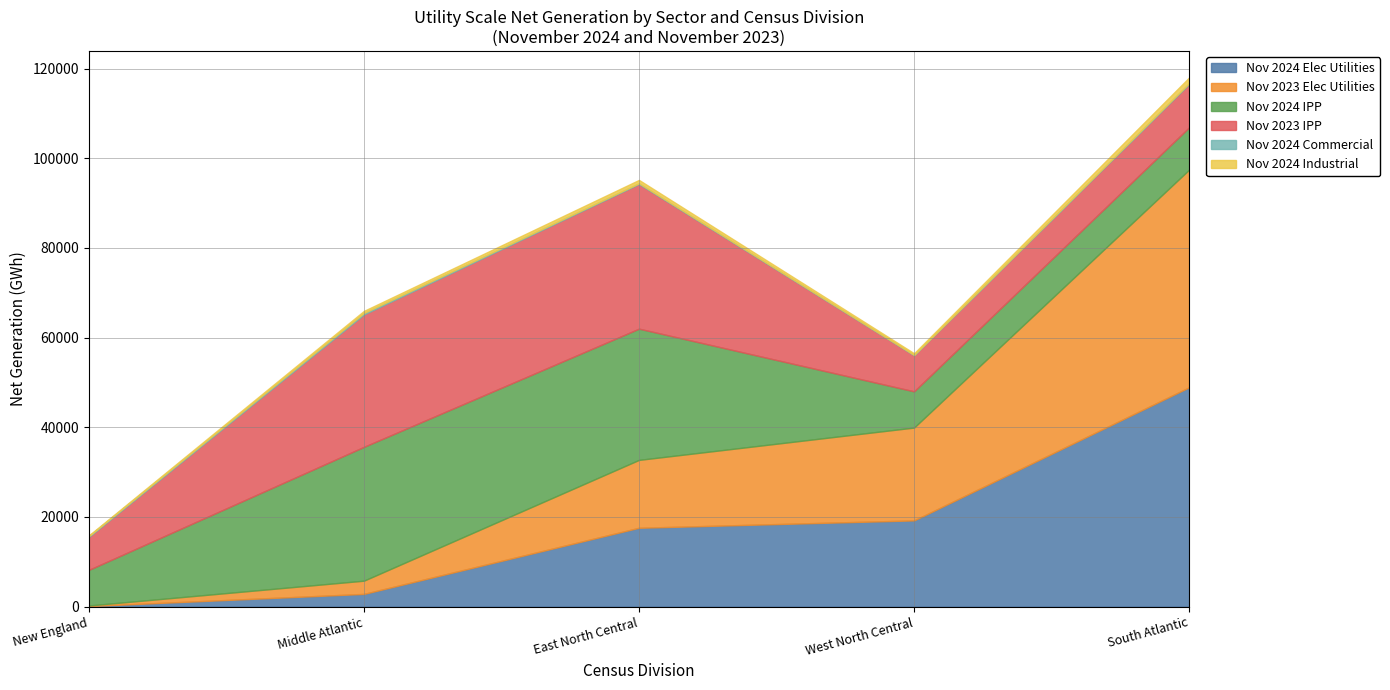

How many times do Nov 2023 Elec Utilities and Nov 2024 IPP cross each other?

1